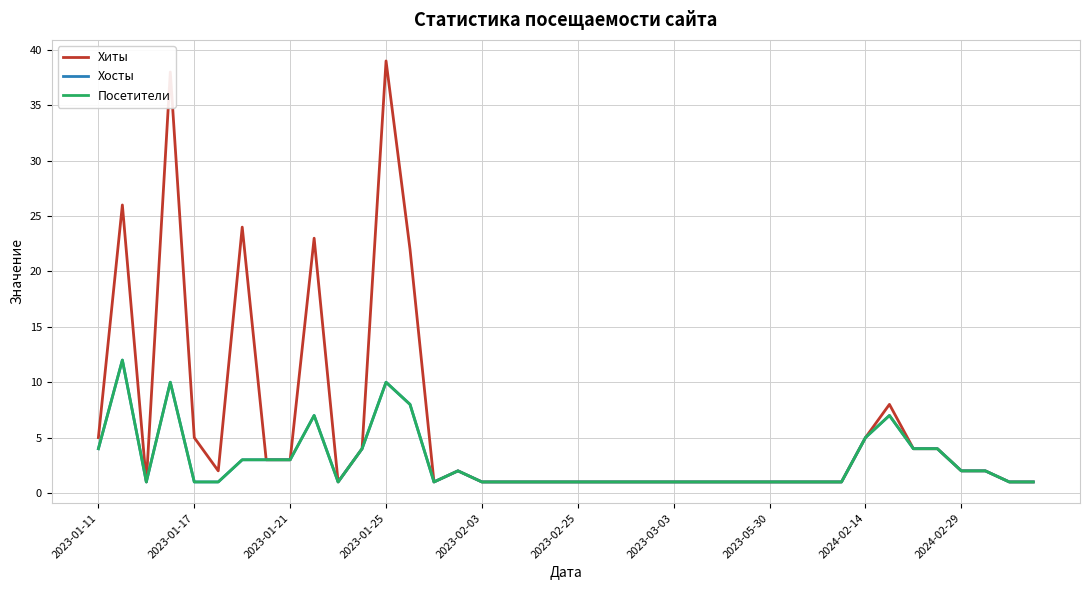

True or false: Посетители and Хосты cross at least once.

False